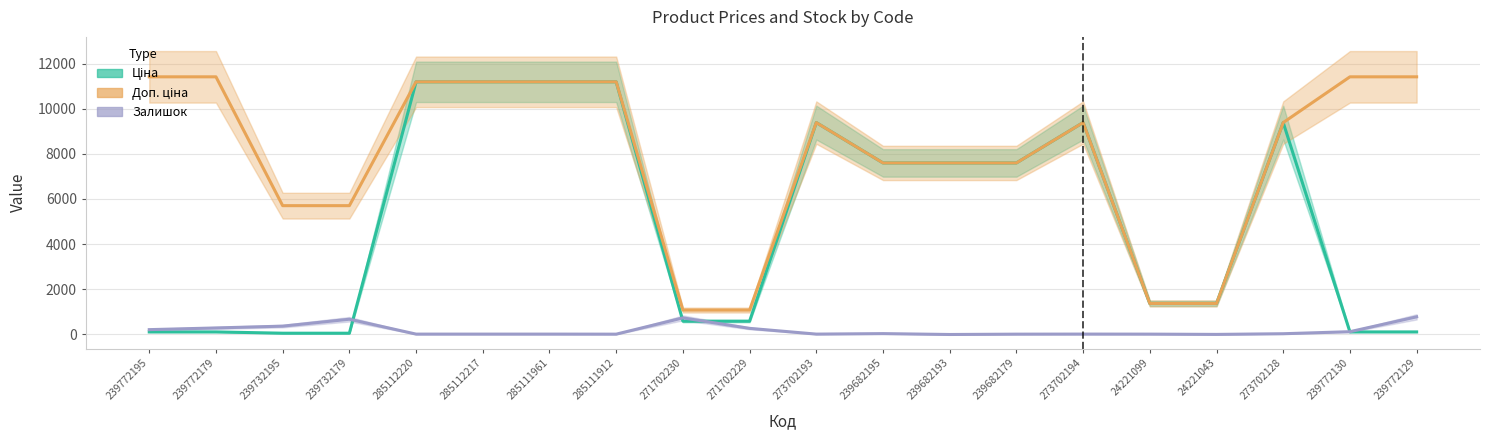

Does the chart have visible grid lines?

Yes